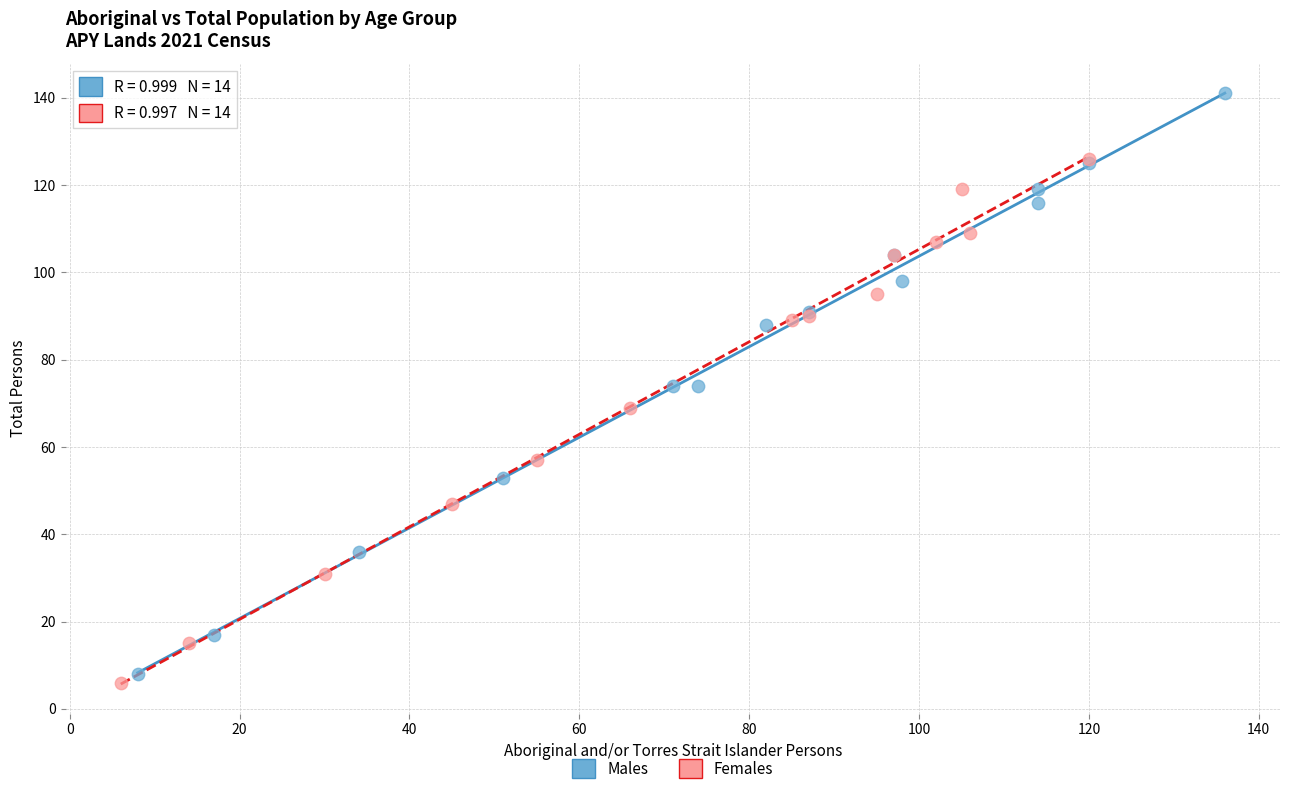

Which series has the largest Y range (max minus min)?

Males